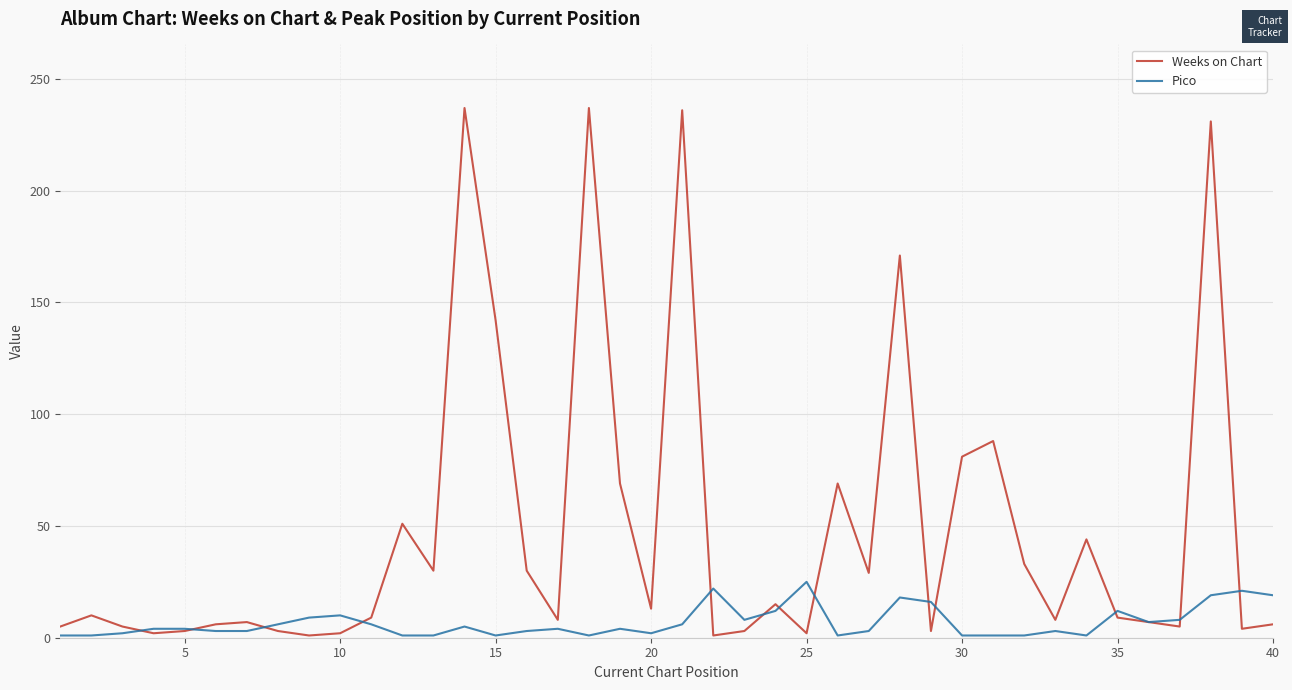

What is the maximum value shown in the chart?

237